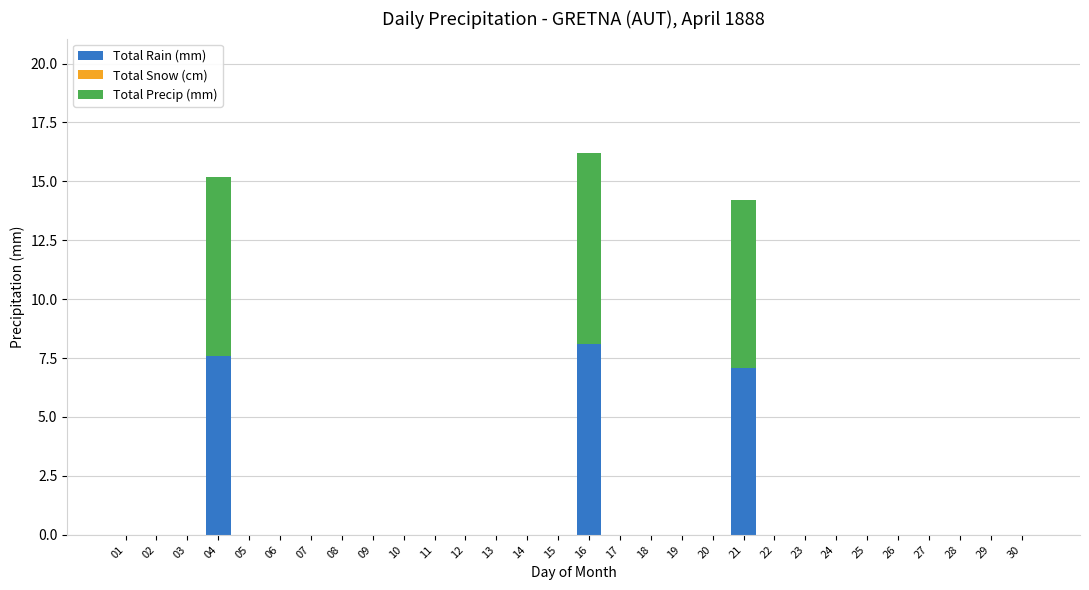

At which label is Total Rain (mm) closest to 4?

21